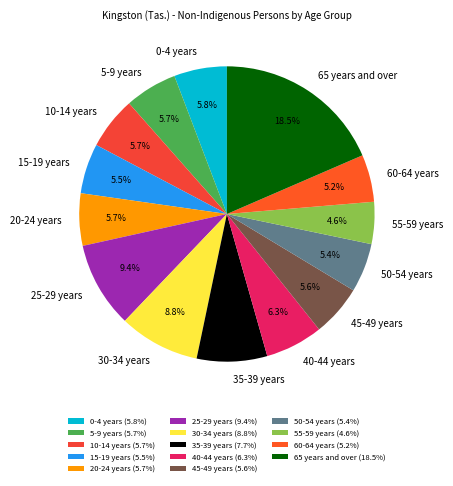

Is 5-9 years the majority of the pie?

No